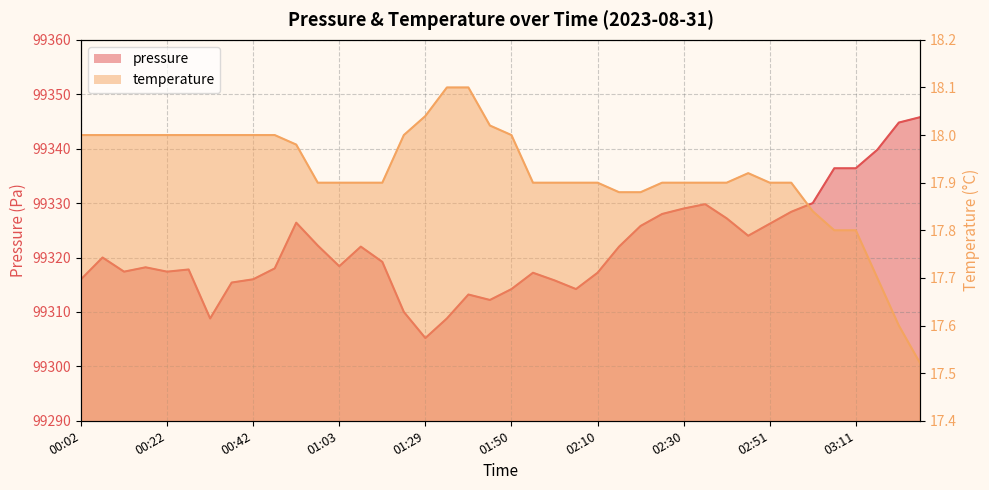

The pressure series shows 174519.6 at 01:55. True or false?

False